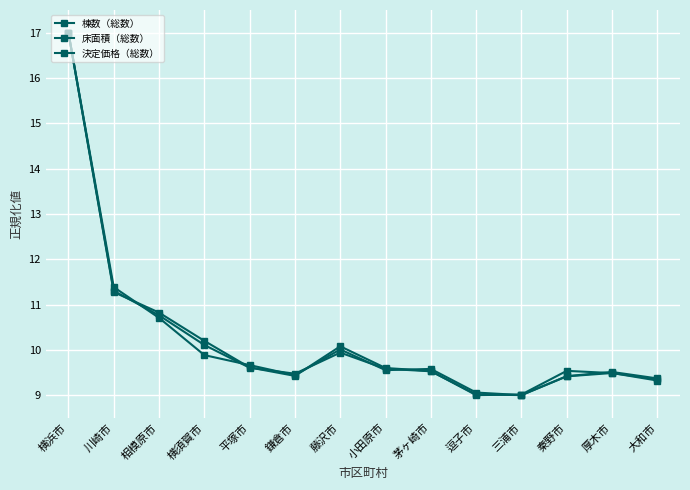

How many lines are shown in the chart?

3